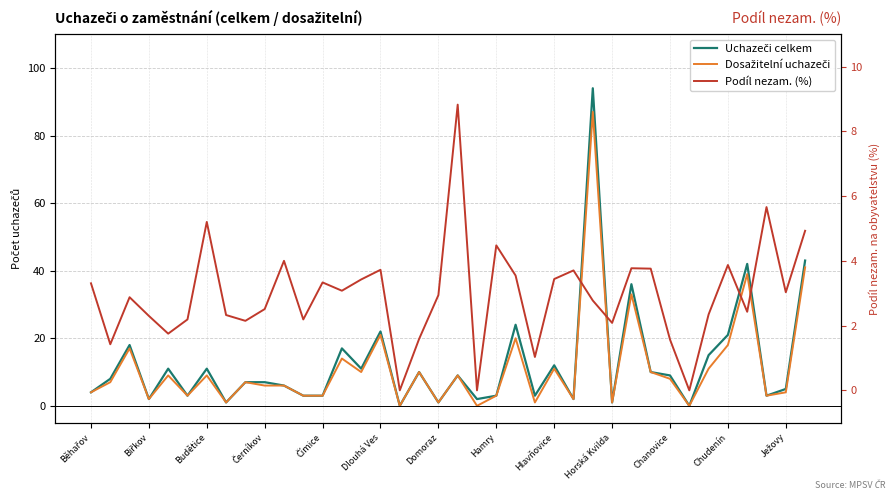

How many distinct data groups are displayed?

3